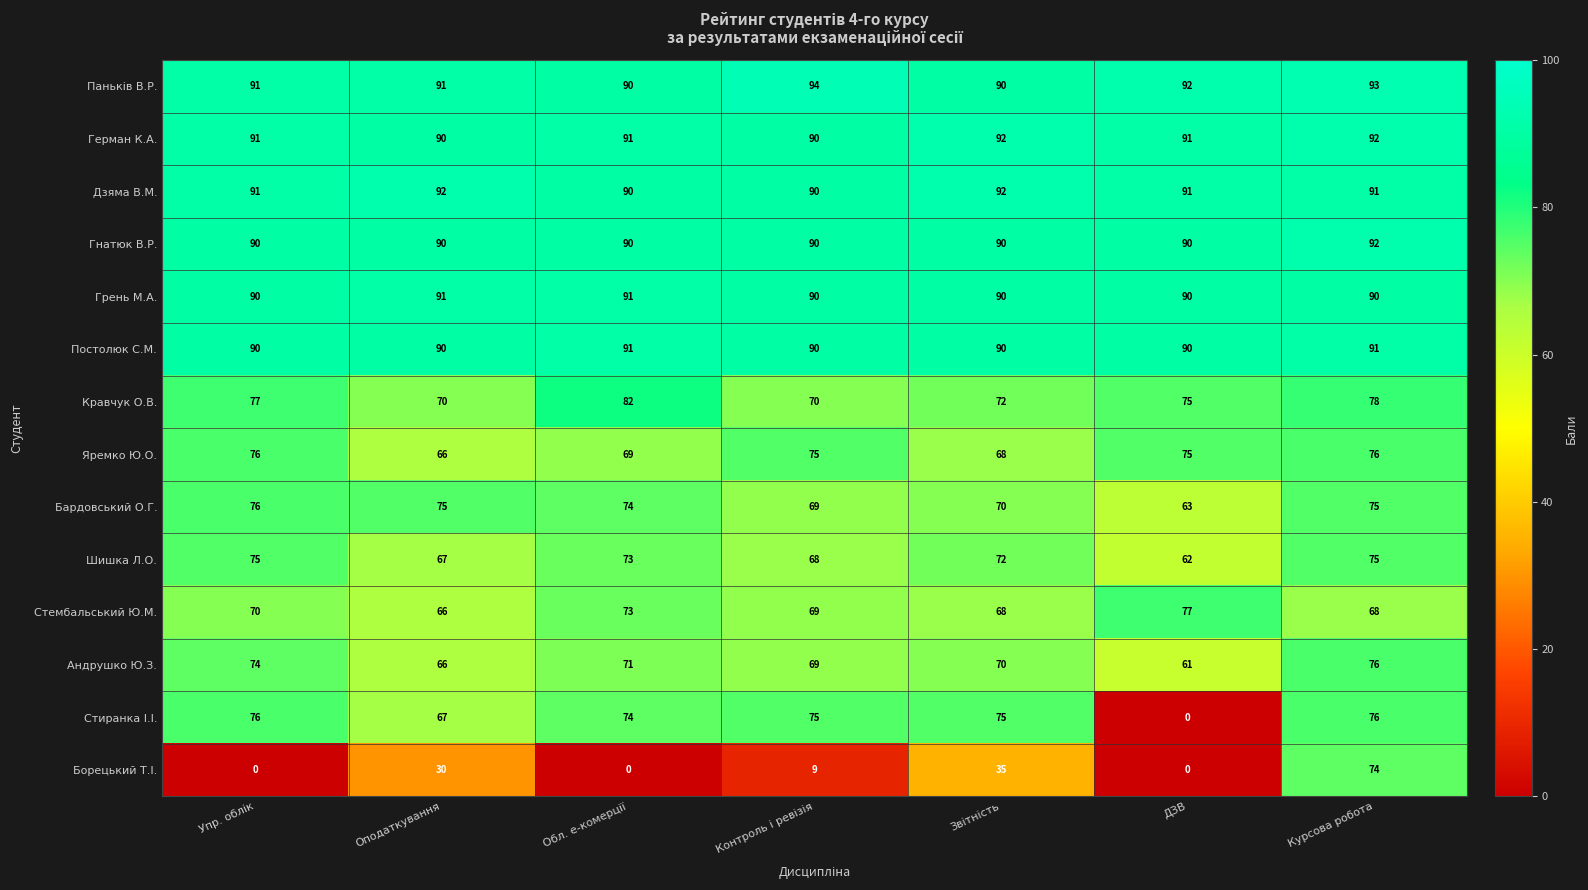

Which series has the widest spread of values?

Стиранка І.І.